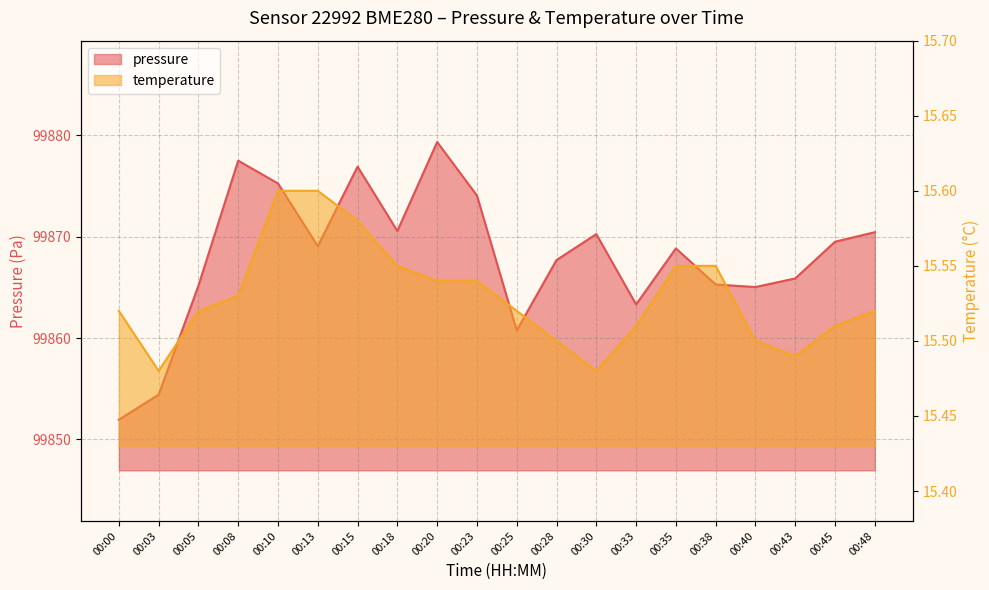

Which series has the widest spread of values?

pressure